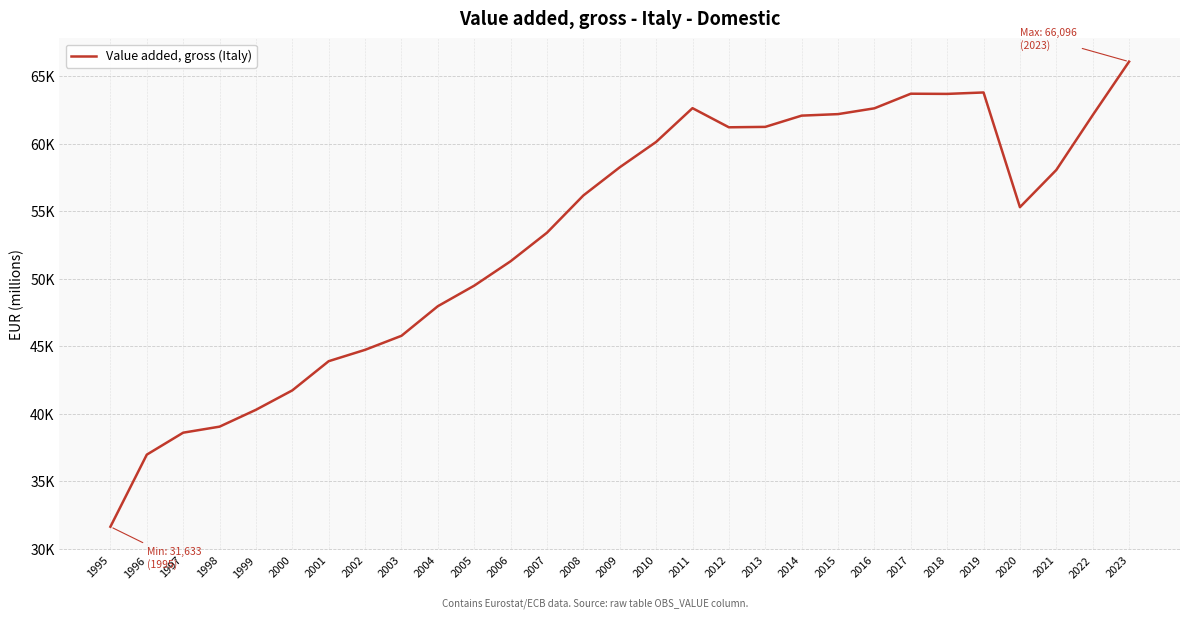

What is the difference between the maximum and minimum values?

34463.1